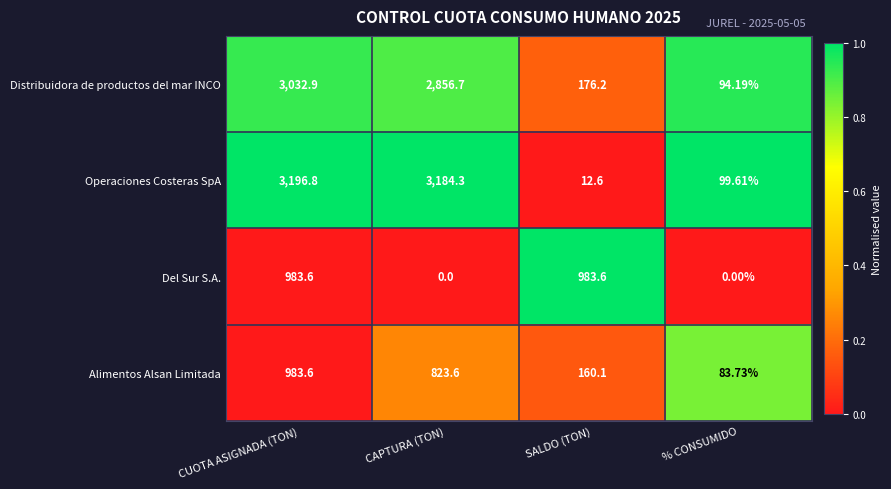

Rank the series at SALDO (TON) from highest to lowest value.

Del Sur S.A., Distribuidora de productos del mar INCO, Alimentos Alsan Limitada, Operaciones Costeras SpA